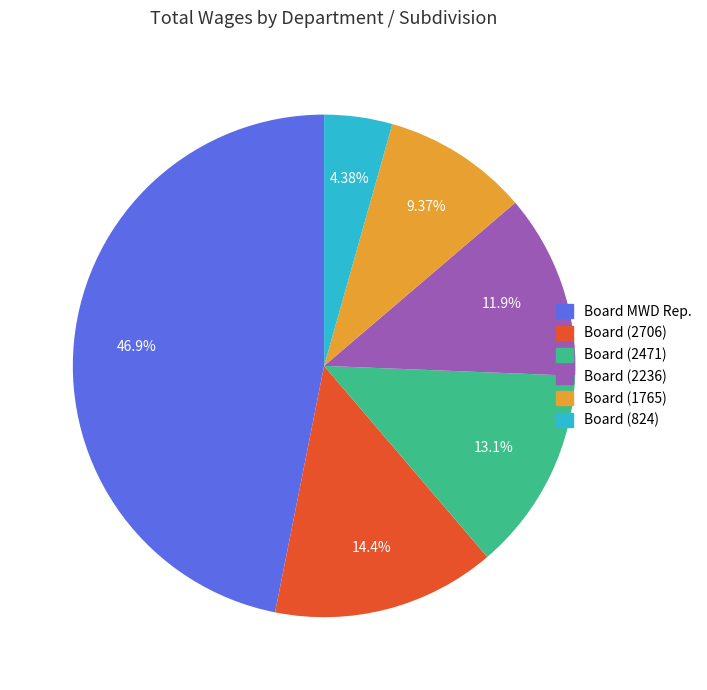

What percentage is the Board (2236) slice, to the nearest percent?

12%